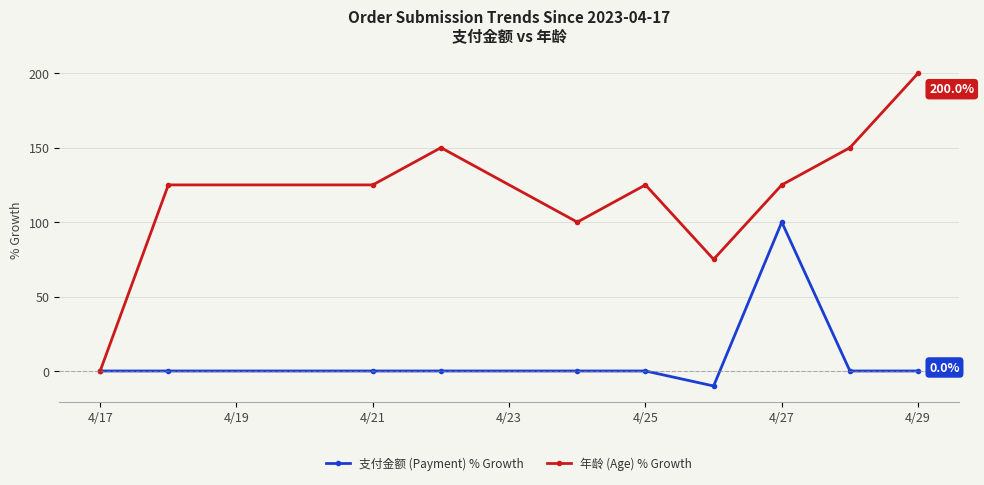

What is the smallest value displayed?

-10.1